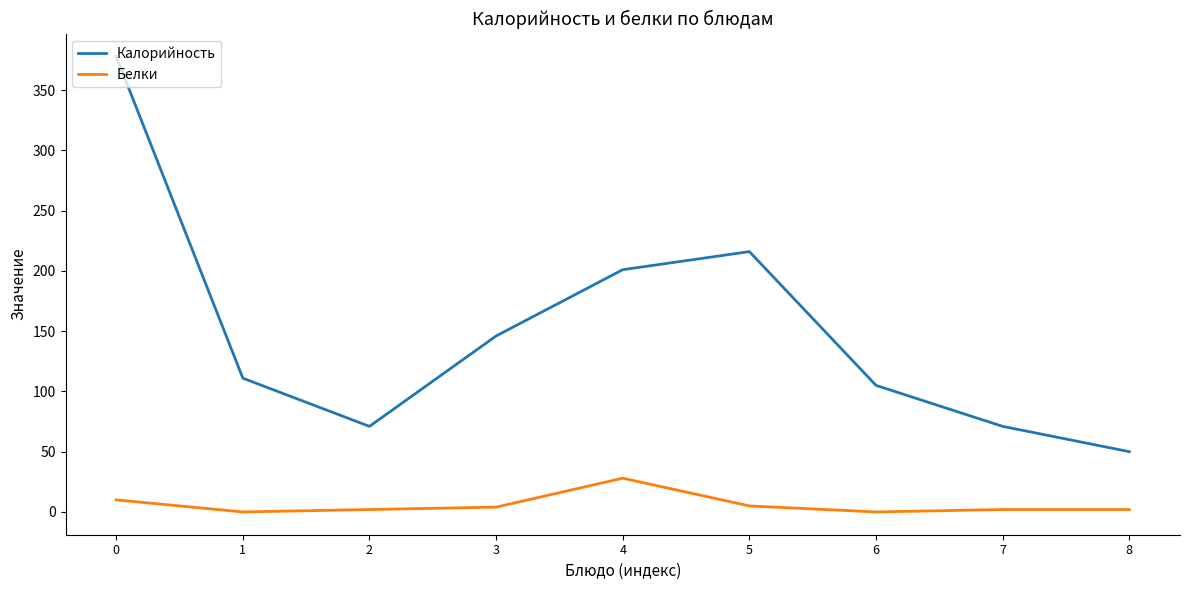

At 7, list the series in order from largest to smallest.

Калорийность, Белки